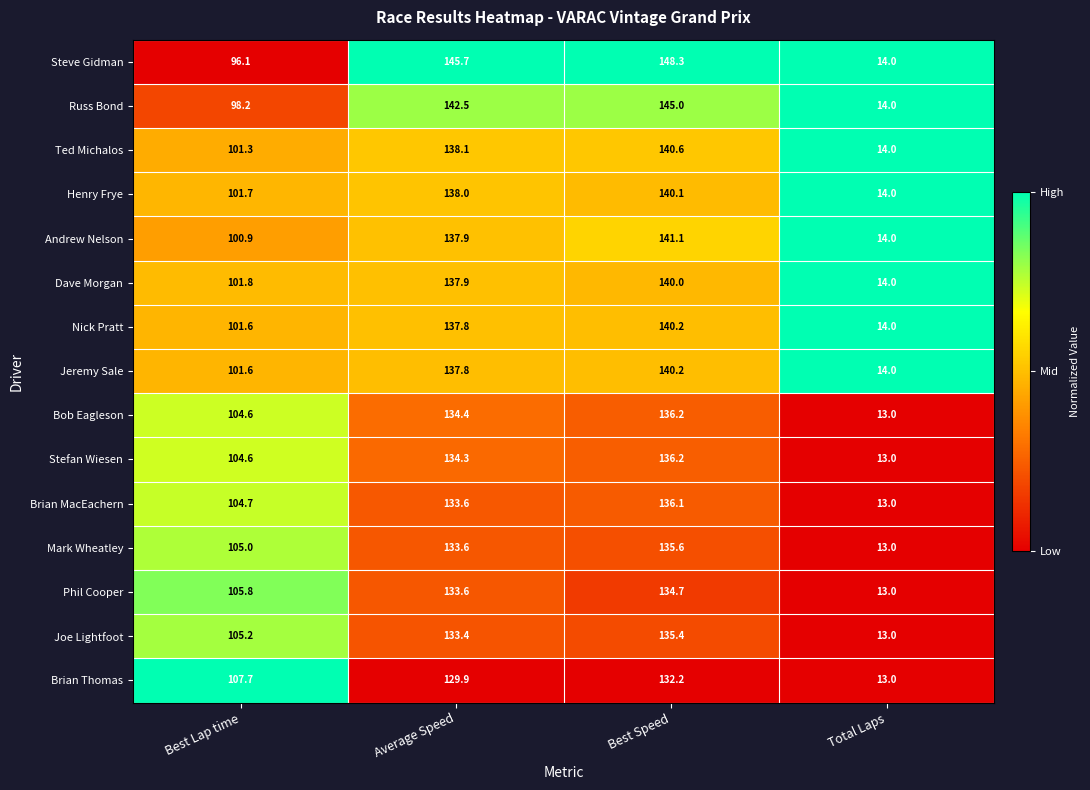

Is the value of Russ Bond at Average Speed greater than the value of Phil Cooper at Total Laps?

Yes